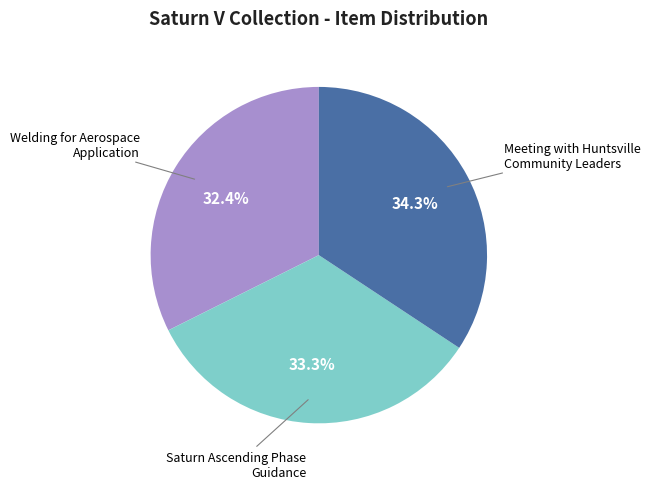

Is there a majority slice in this chart?

No